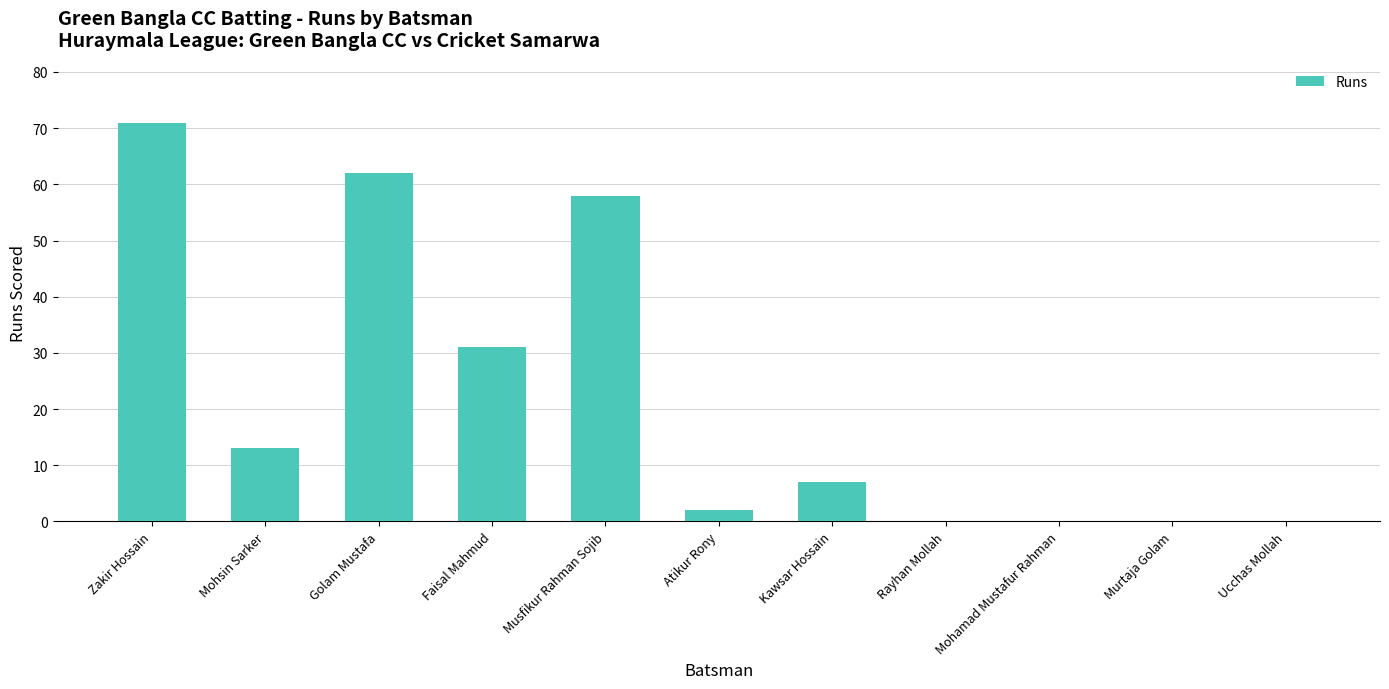

What is the sum of the values at Musfikur Rahman Sojib and Mohamad Mustafur Rahman?

58